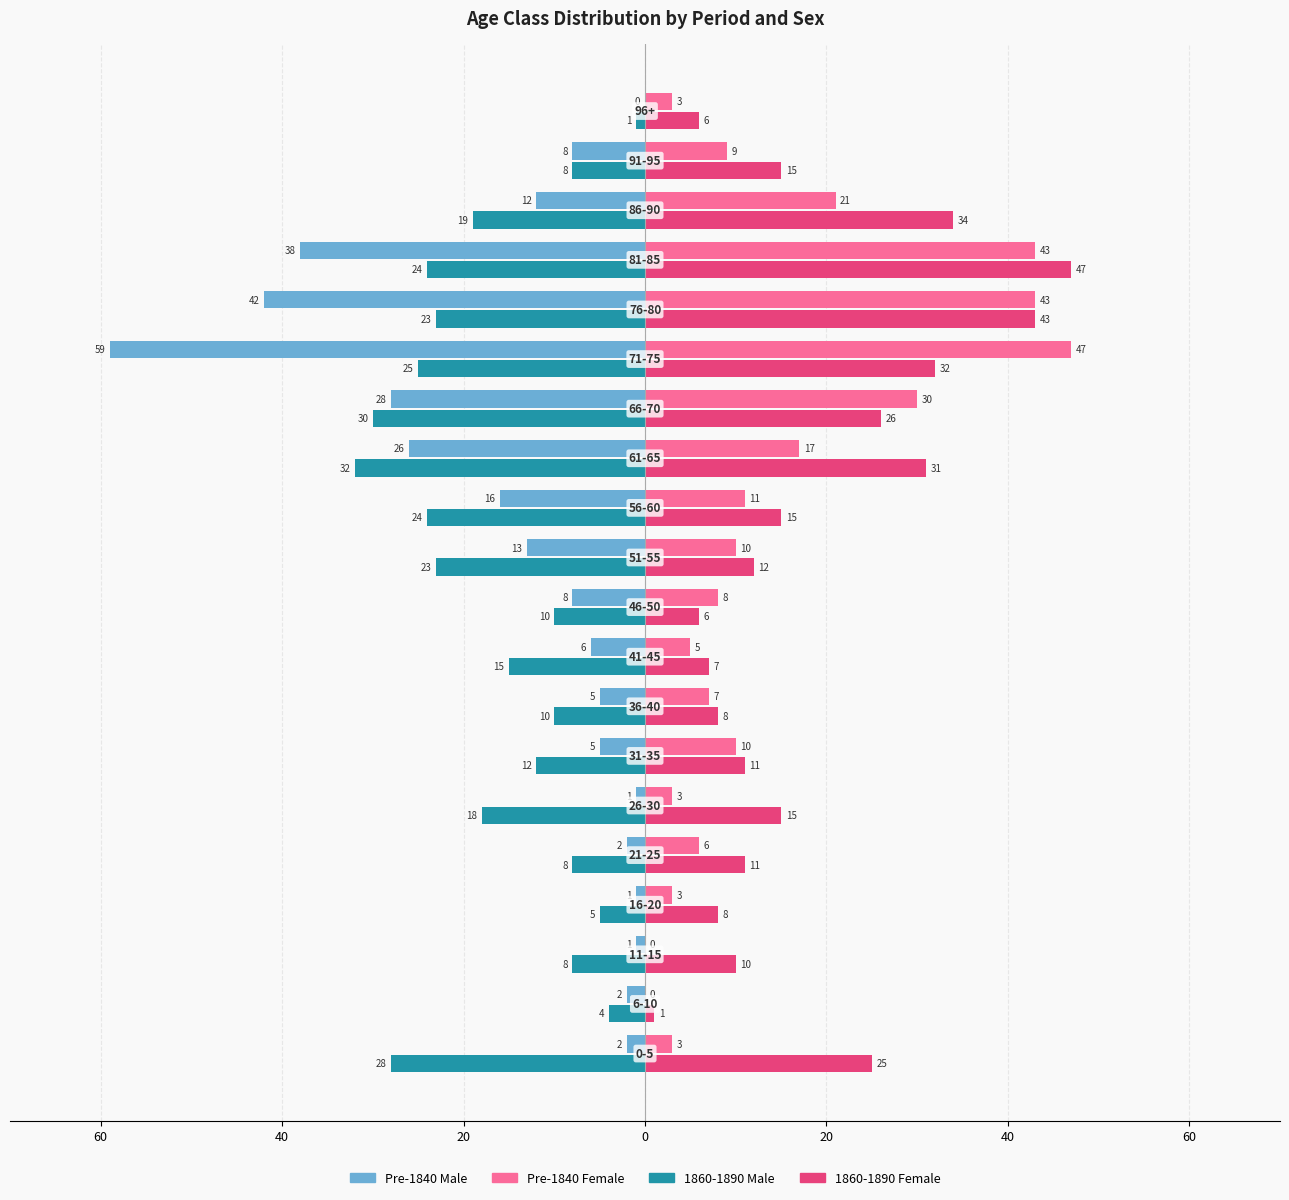

What is the difference between the maximum and second lowest values in the Pre-1840 Female series?

47